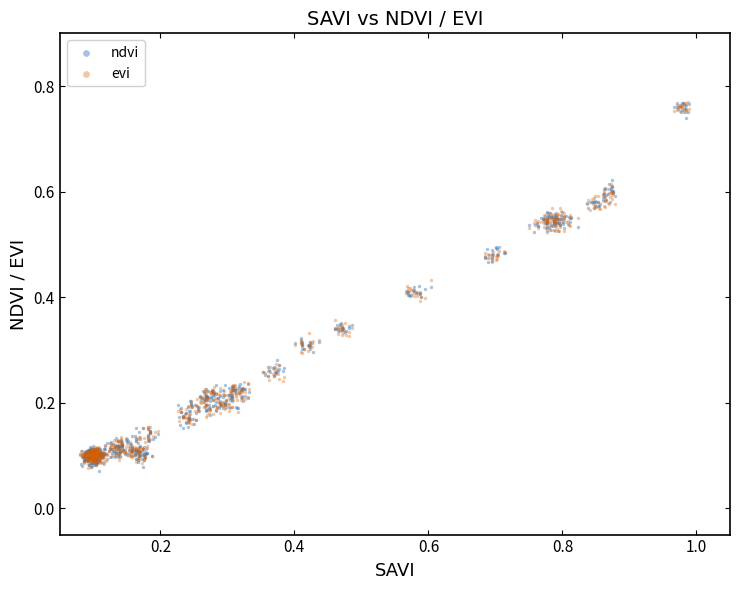

What is the X range (max minus min) for the scatter plot?

0.9